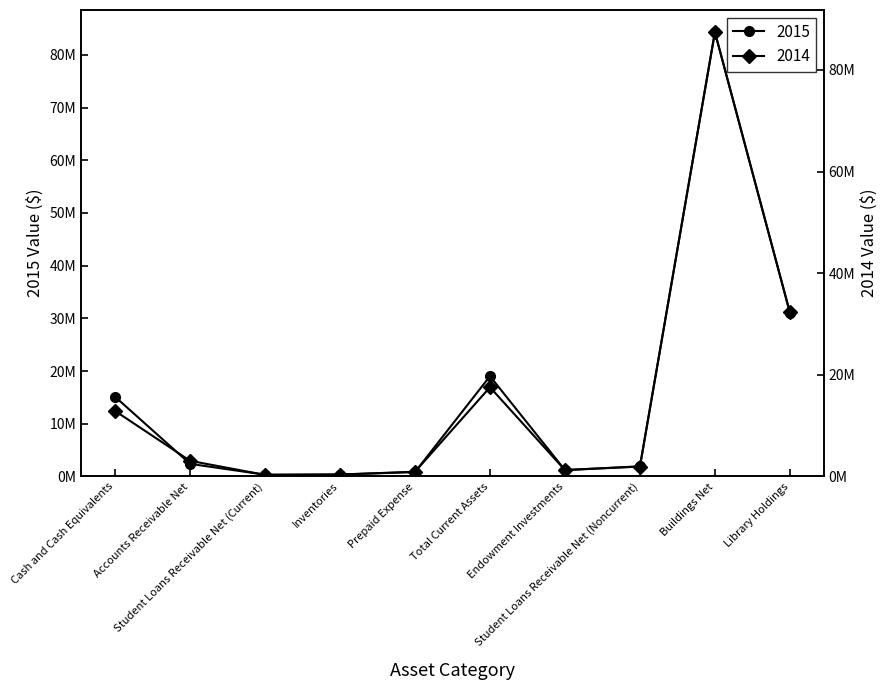

Reading right to left, transcribe all the data shown in this chart.

2015: 31077169.0	84310386.0	1915763.0	1210044.0	19022670.0	831466.0	362648.0	327518.0	2387279.0	15113759.0
2014: 32269953.0	87441255.7	1939898.4	1246826.0	17559551.2	919488.1	373325.0	306502.1	3071405.9	12888830.2